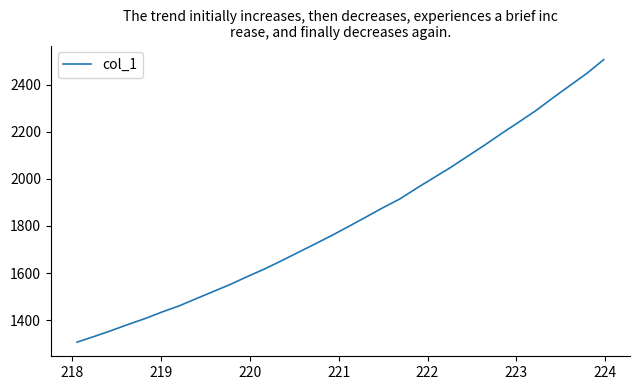

What is the greatest value displayed?

2505.5